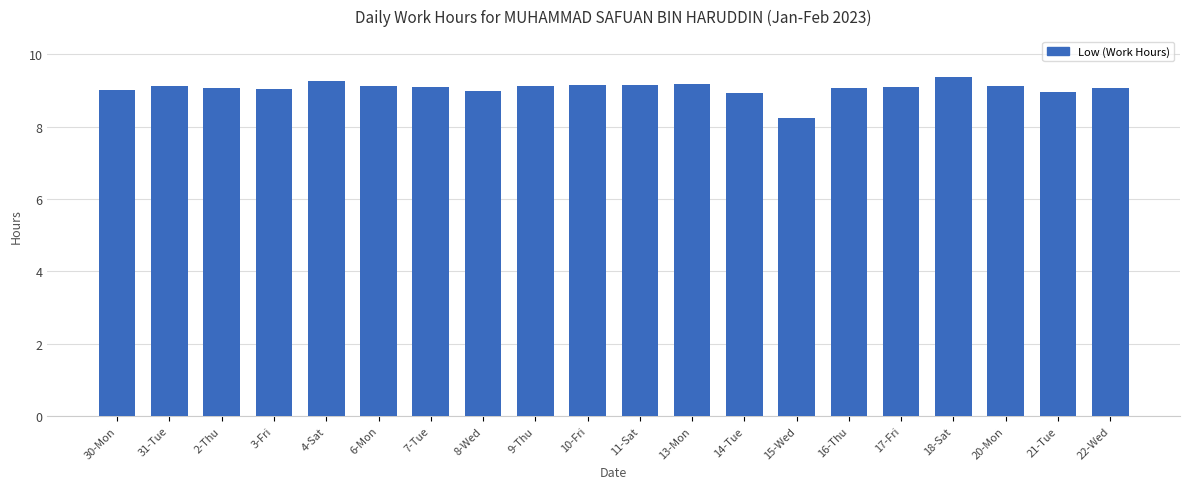

What is the sum of all values?

181.1